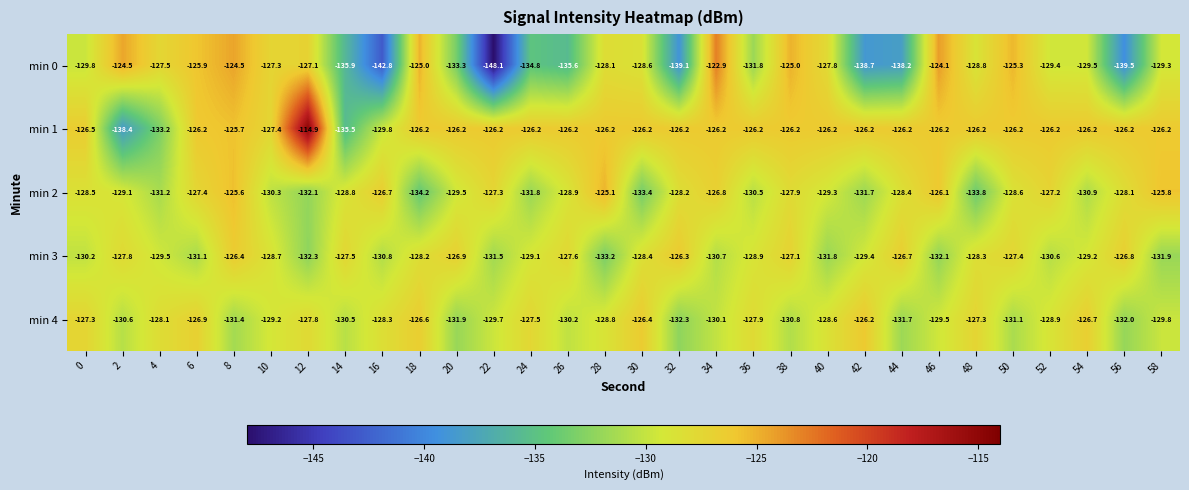

How many data points does each series have?

30